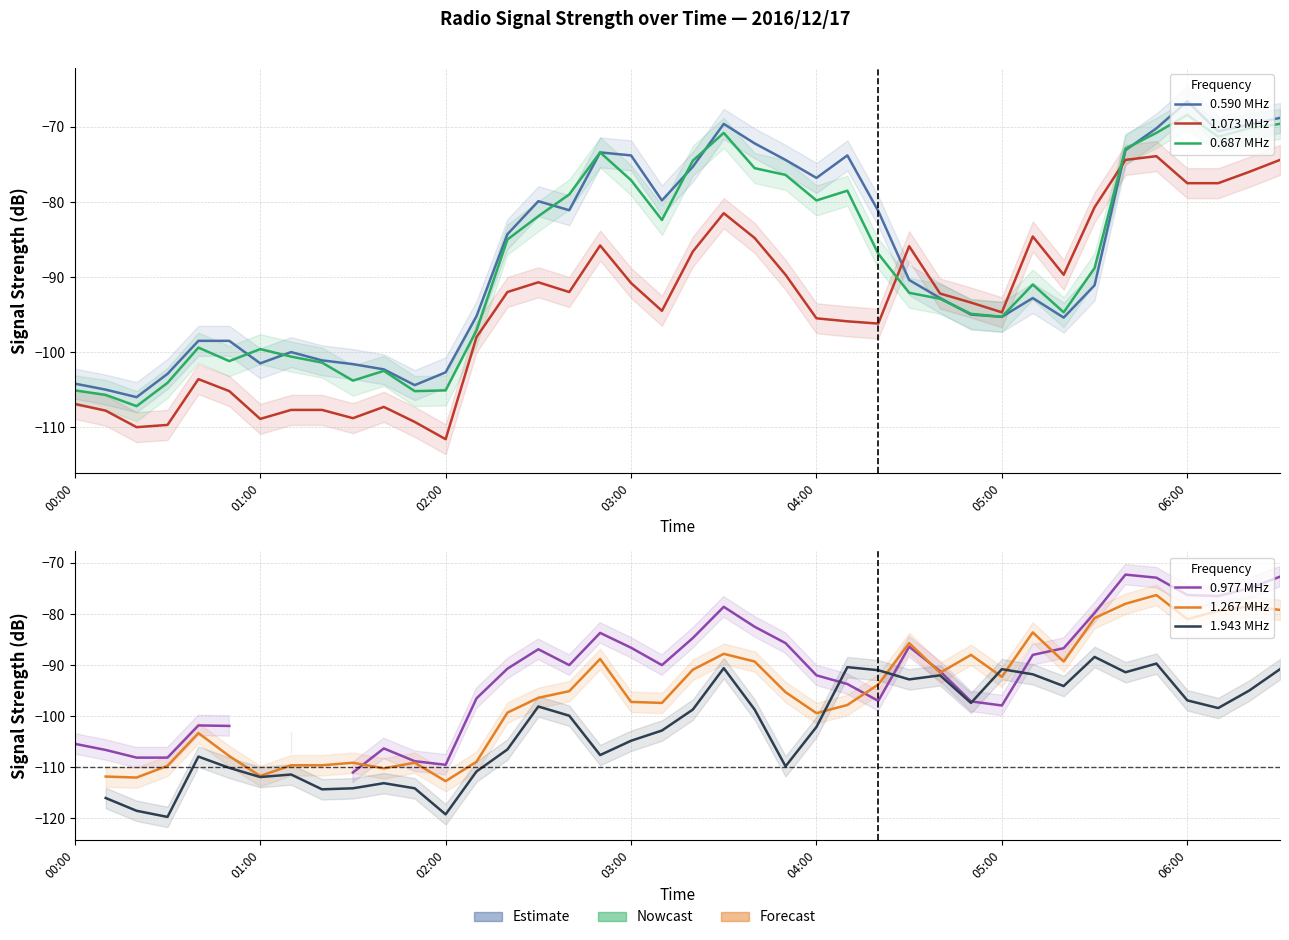

At which category is the sum across all series the highest?

35